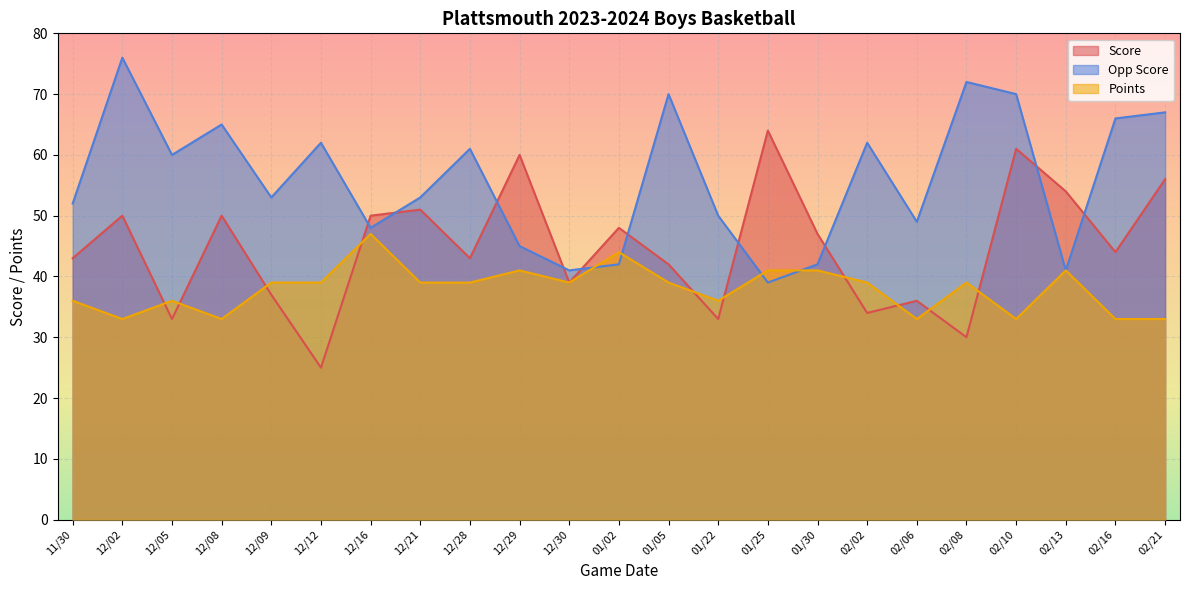

Rank the series by their maximum value, from lowest to highest.

Points, Score, Opp Score